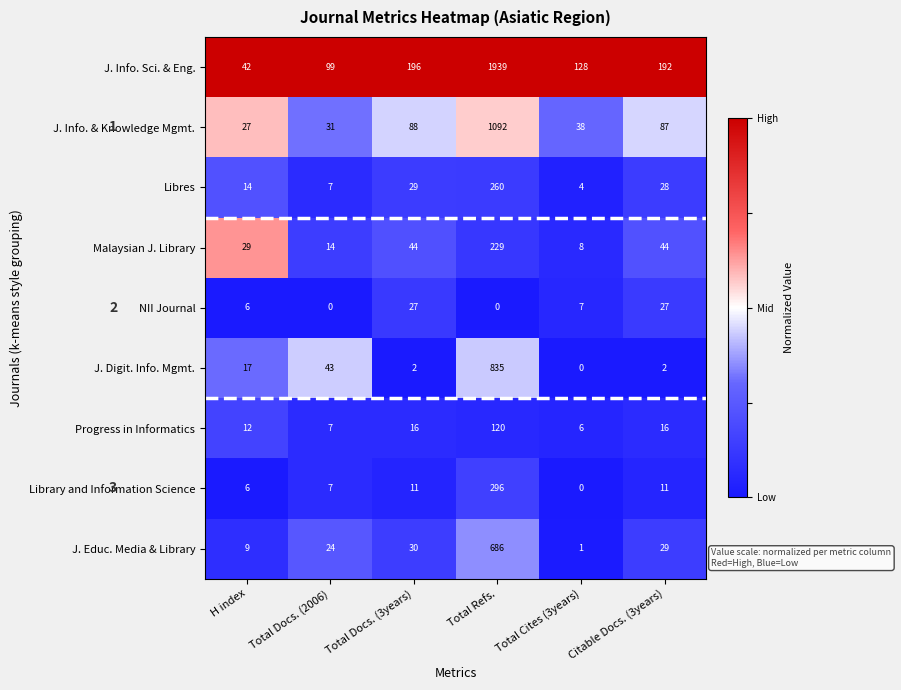

At Citable Docs. (3years), list the series in order from smallest to largest.

J. Digit. Info. Mgmt., Library and Information Science, Progress in Informatics, NII Journal, Libres, J. Educ. Media & Library, Malaysian J. Library, J. Info. & Knowledge Mgmt., J. Info. Sci. & Eng.